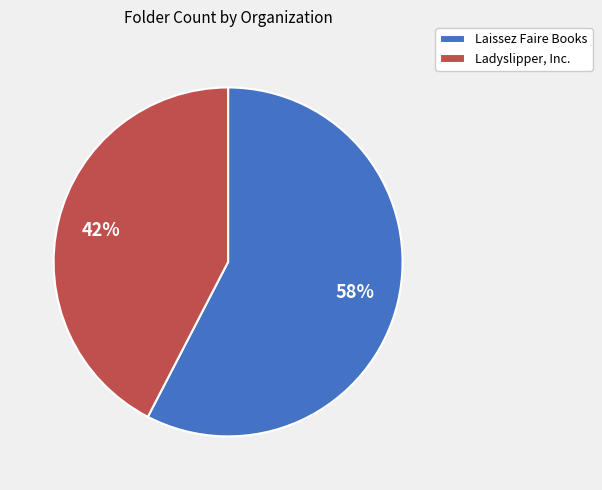

Is the sum of Ladyslipper, Inc. and Laissez Faire Books greater than half?

Yes